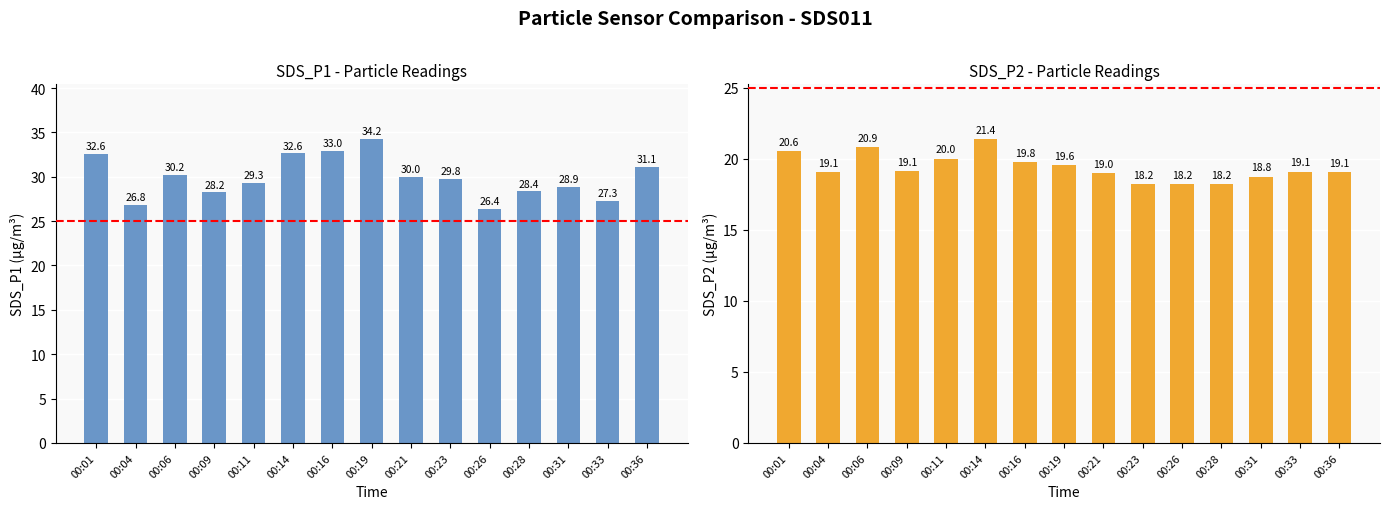

What is the maximum value for SDS_P2?

21.4